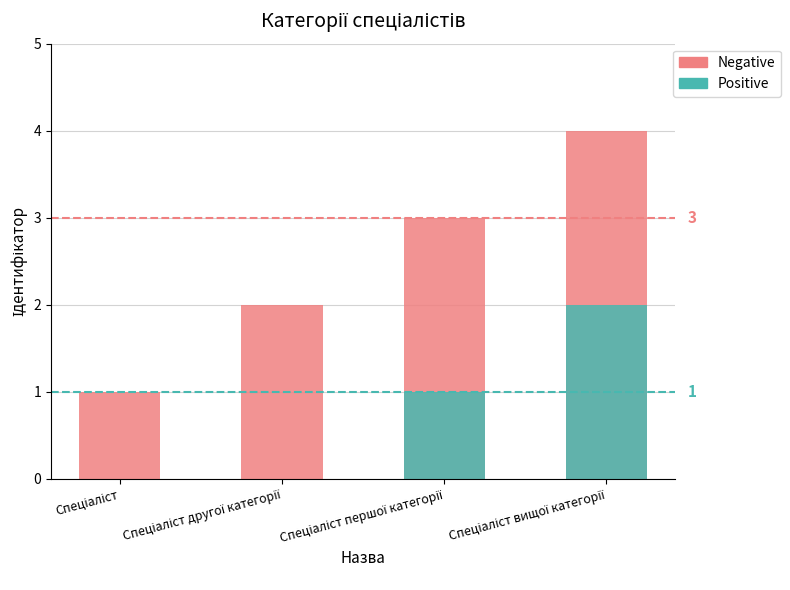

What is the sum of all Positive values?

3